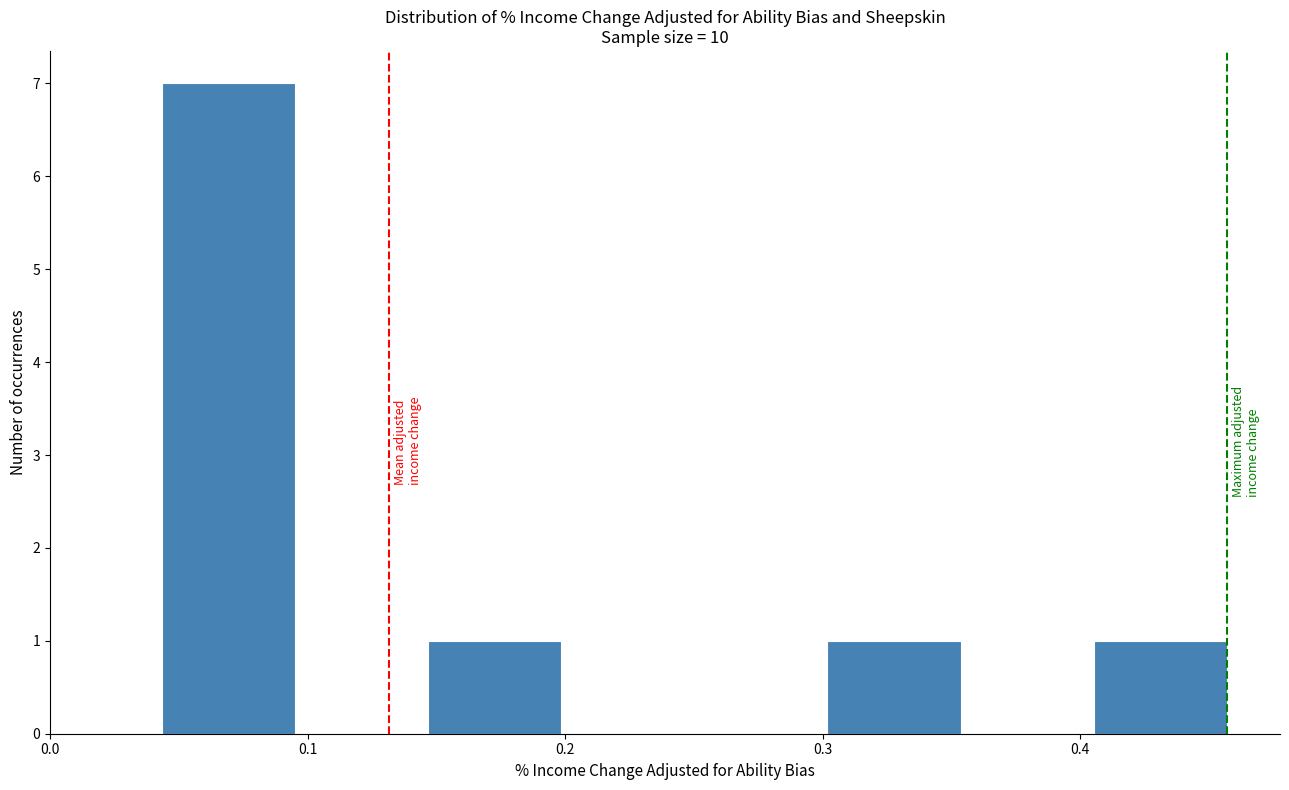

Reading left to right, list every bar in this chart as the range it spans on the x-axis followed by its height. Neither the bar edges nor the heights are printed on the chart, so give them approximately, as read against the axes.

0.04 to 0.10: 7
0.10 to 0.15: 0
0.15 to 0.20: 1
0.20 to 0.25: 0
0.25 to 0.30: 0
0.30 to 0.35: 1
0.35 to 0.41: 0
0.41 to 0.46: 1